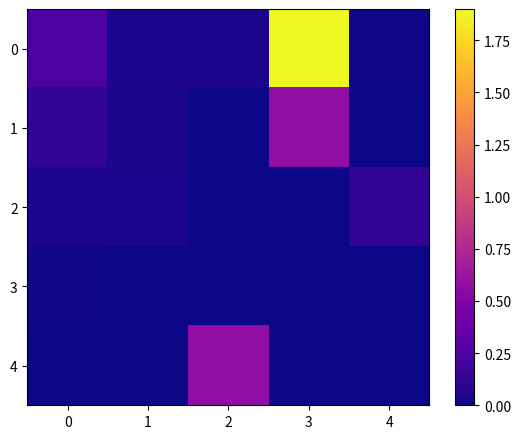

At 3, list the series in order from largest to smallest.

0, 1, 2, 3, 4